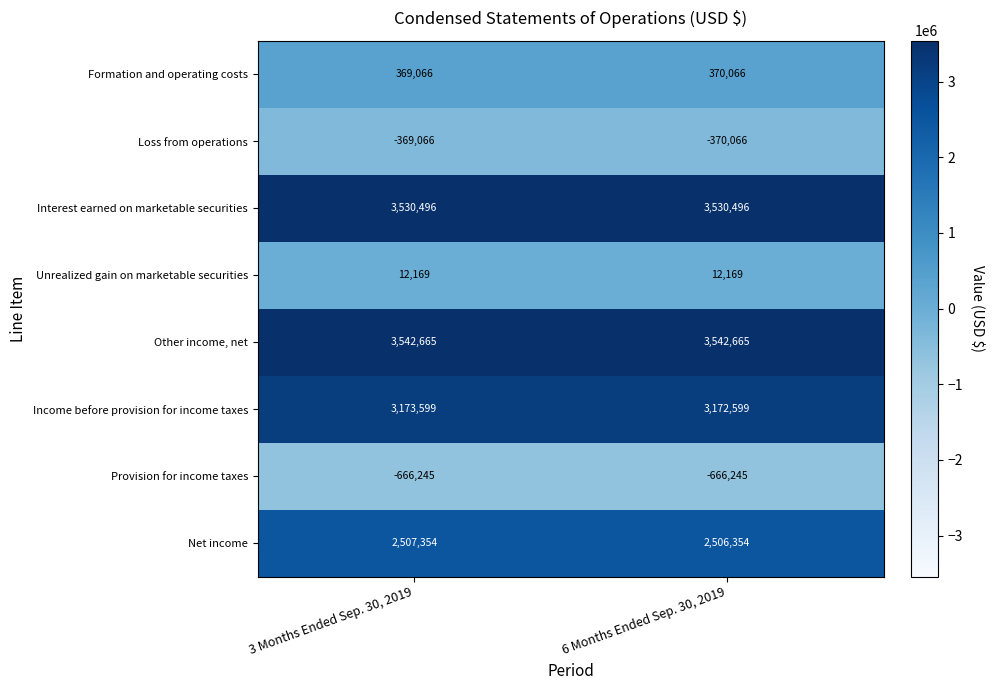

At how many categories does at least one series exceed 496803?

2